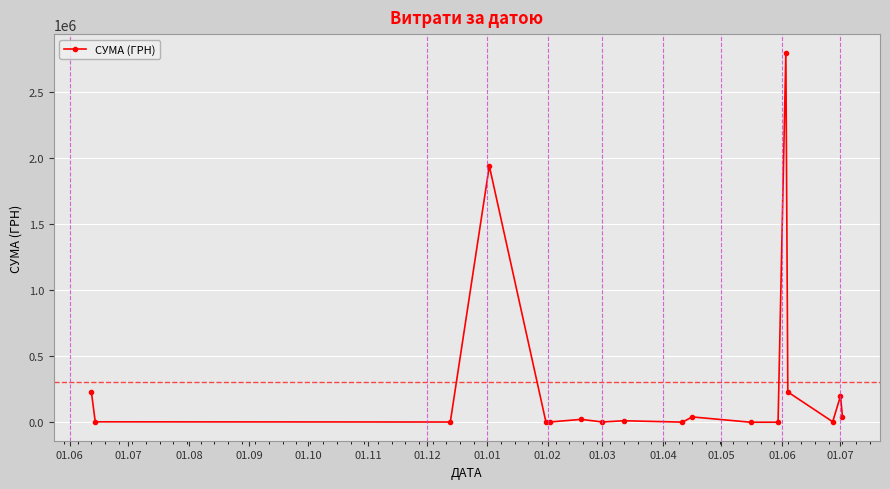

What is the value of the 14th point from the left?

2798653.1